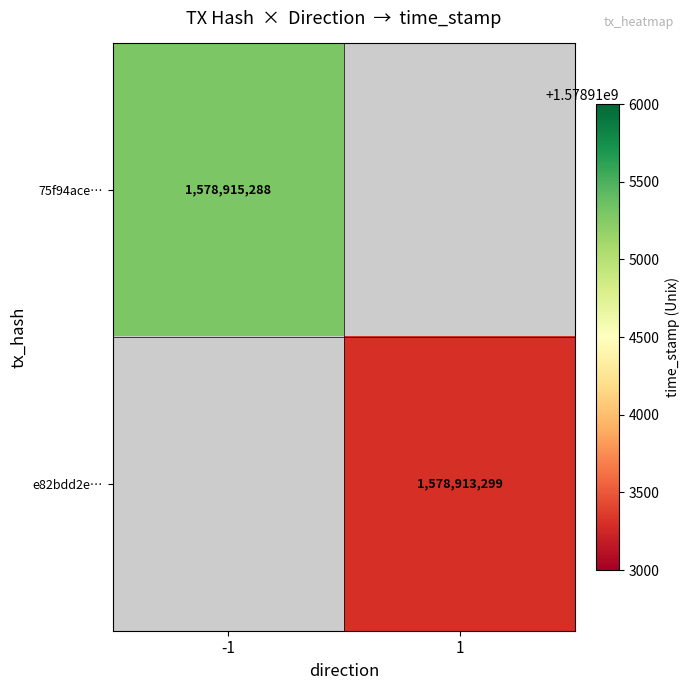

Is it true that 75f94ace… equals 1578915288 at -1?

True